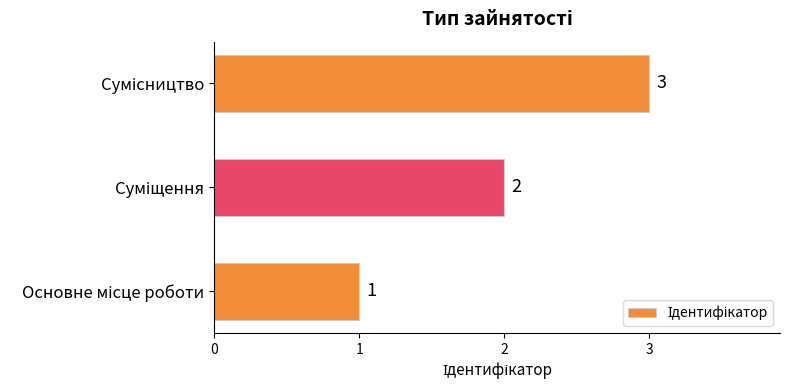

Count the number of data series in this chart.

1